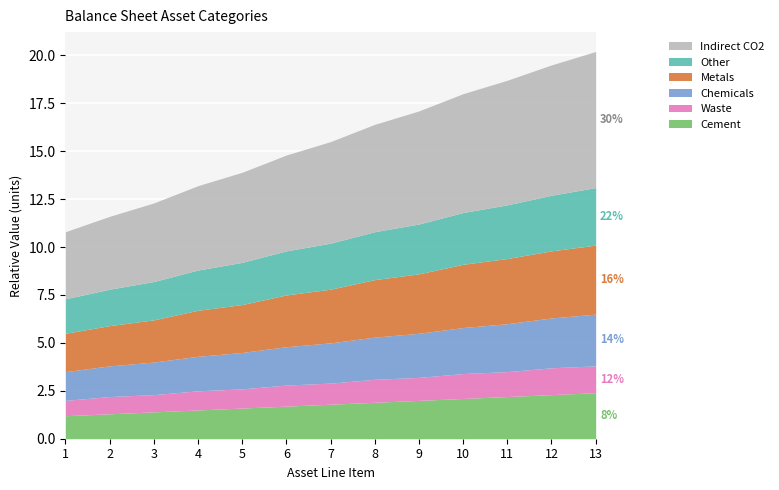

What is the lowest value of the Cement series?

1.2